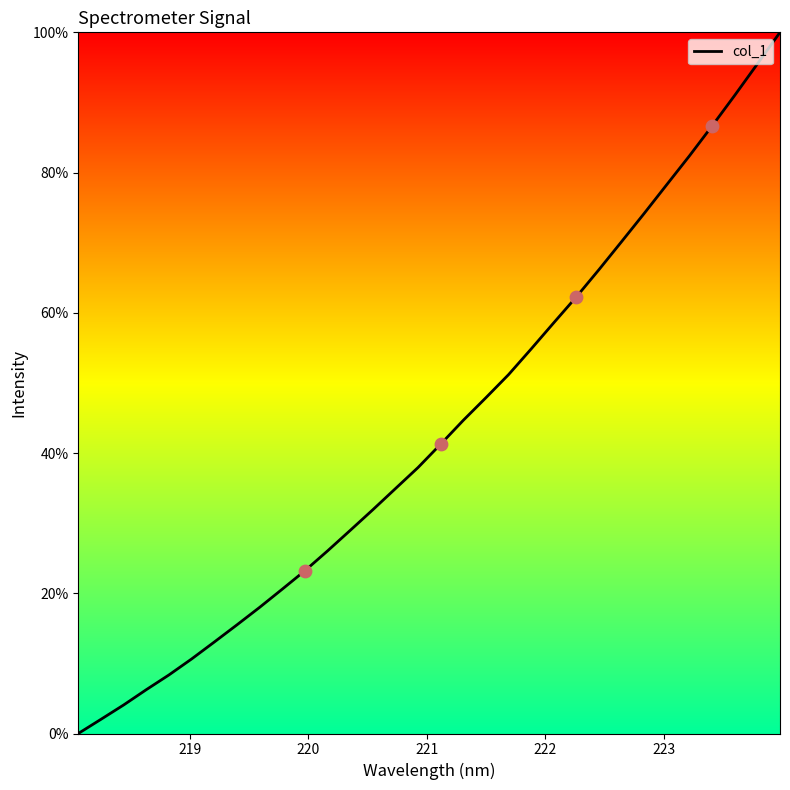

What is the greatest value displayed?

100.0